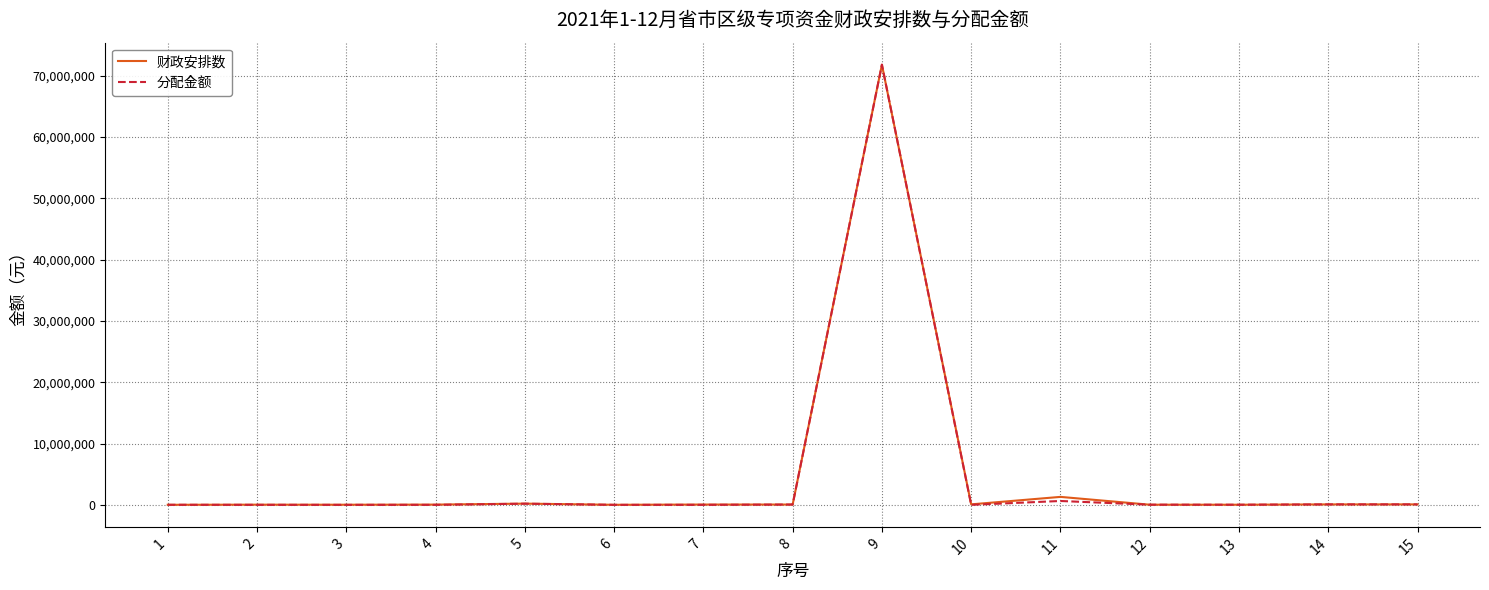

The value of 分配金额 at 10 is 0.0. True or false?

True